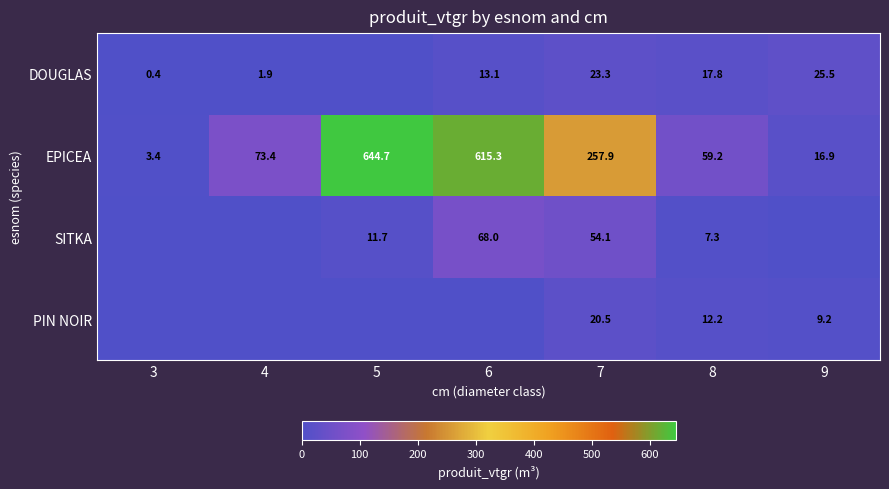

True or false: SITKA has a value of 7.3 at 8.

True